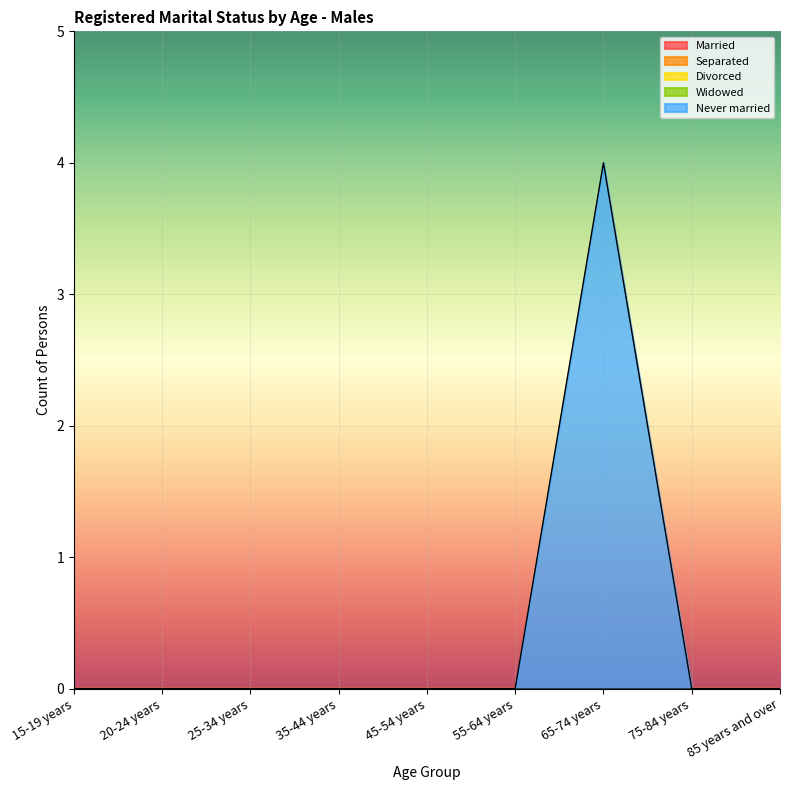

True or false: Separated and Divorced cross at least once.

False